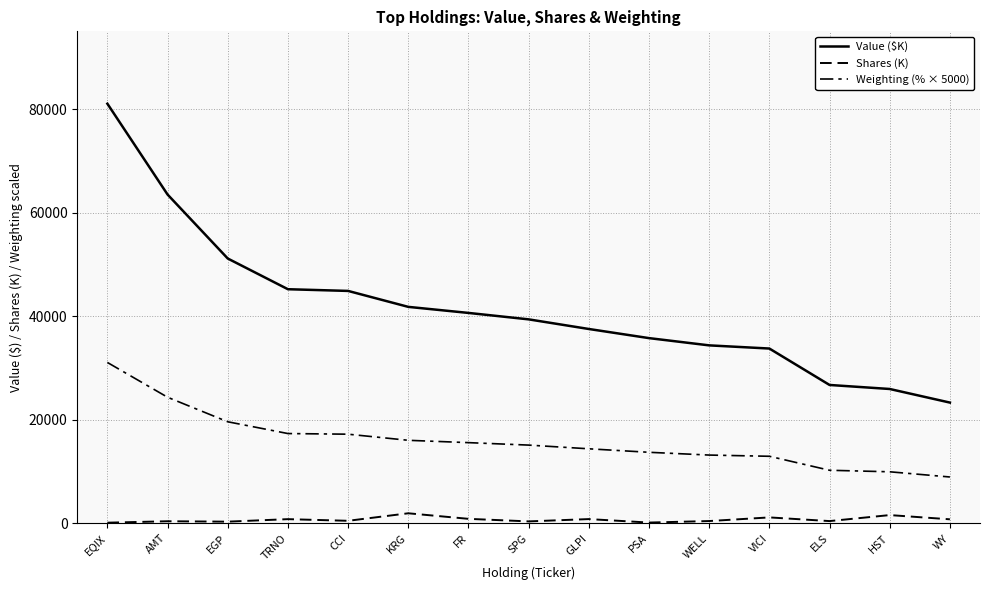

Does the chart display data point markers on the line(s)?

No